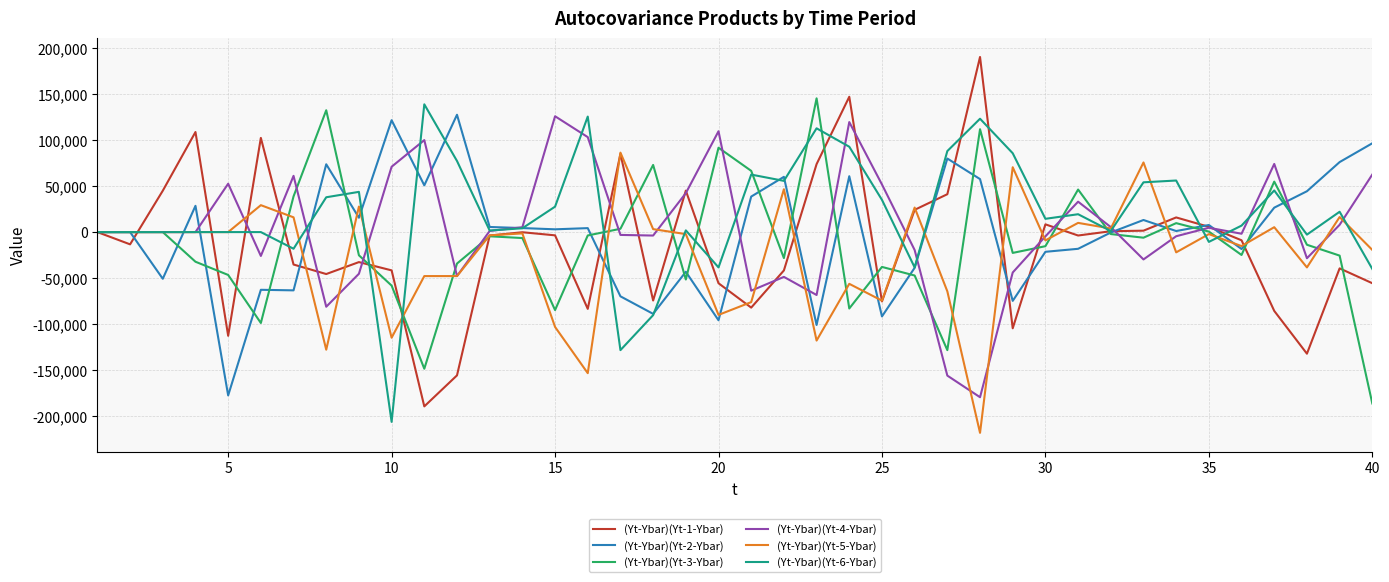

How many values in the (Yt-Ybar)(Yt-2-Ybar) series are below 4291?

20